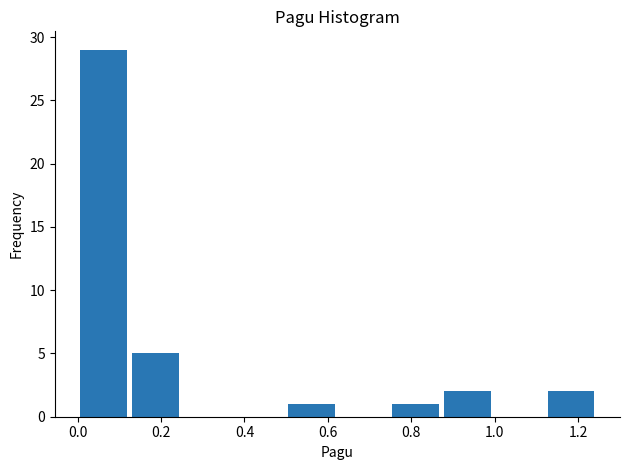

Reading left to right, transcribe this chart: for each bar, give the range it covers on the x-axis and its height. Neither the bar edges nor the heights are printed on the chart, so give them approximately, as read against the axes.

0.00 to 0.12: 29
0.12 to 0.24: 5
0.24 to 0.38: 0
0.38 to 0.50: 0
0.50 to 0.62: 1
0.62 to 0.74: 0
0.74 to 0.88: 1
0.88 to 1.00: 2
1.00 to 1.12: 0
1.12 to 1.24: 2